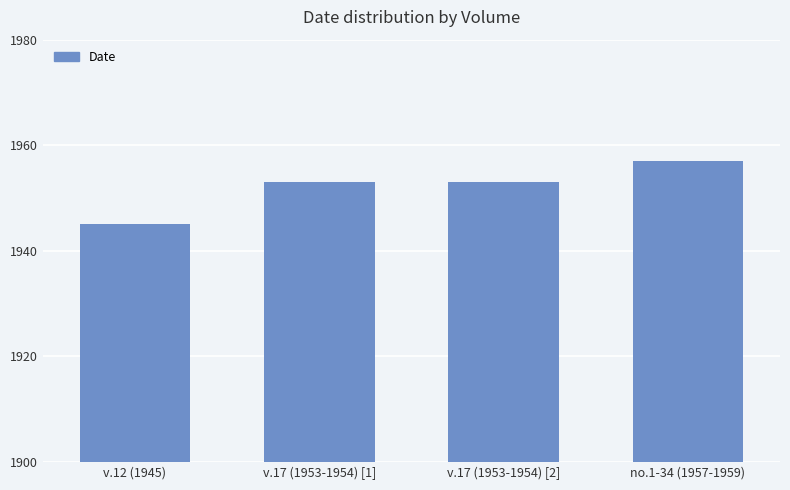

What is the change in value from v.17 (1953-1954) [2] to no.1-34 (1957-1959)?

+4